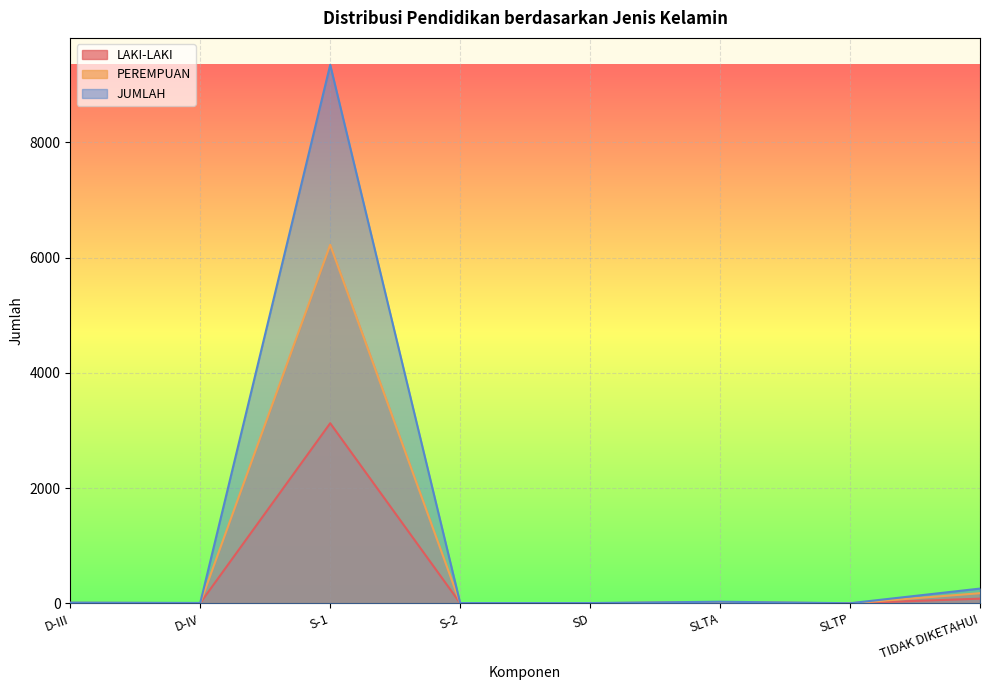

At S-1, list the series in order from largest to smallest.

JUMLAH, PEREMPUAN, LAKI-LAKI